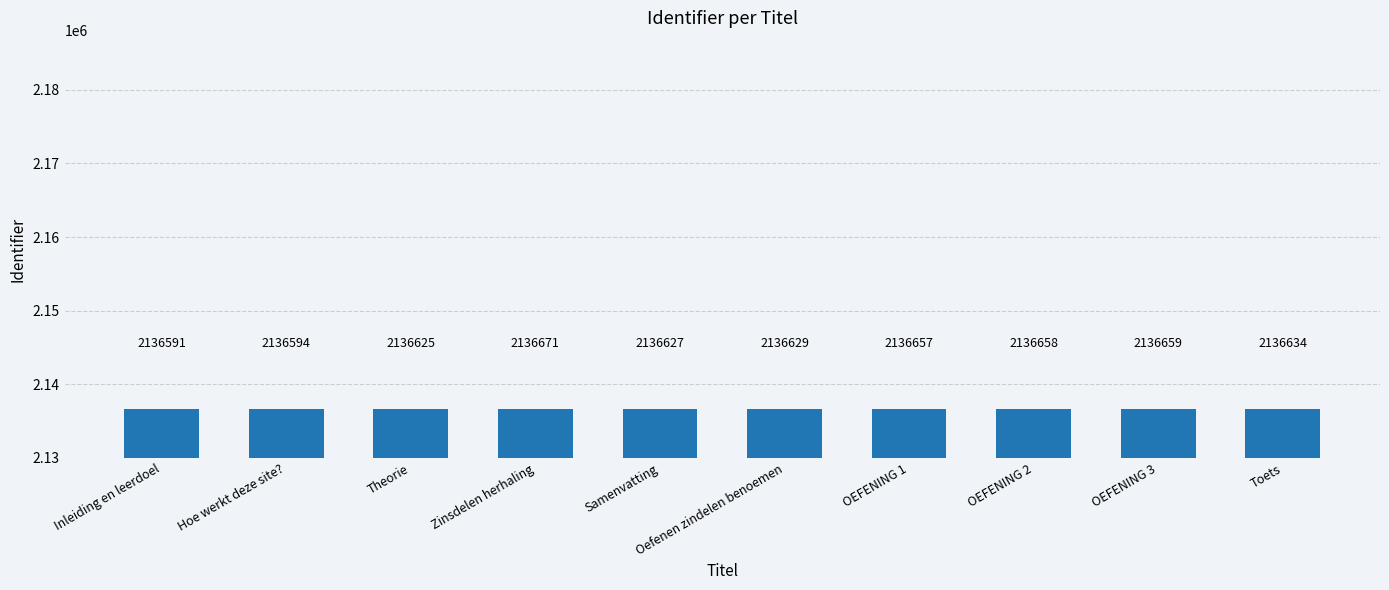

What is the difference between the values at Theorie and OEFENING 2?

33